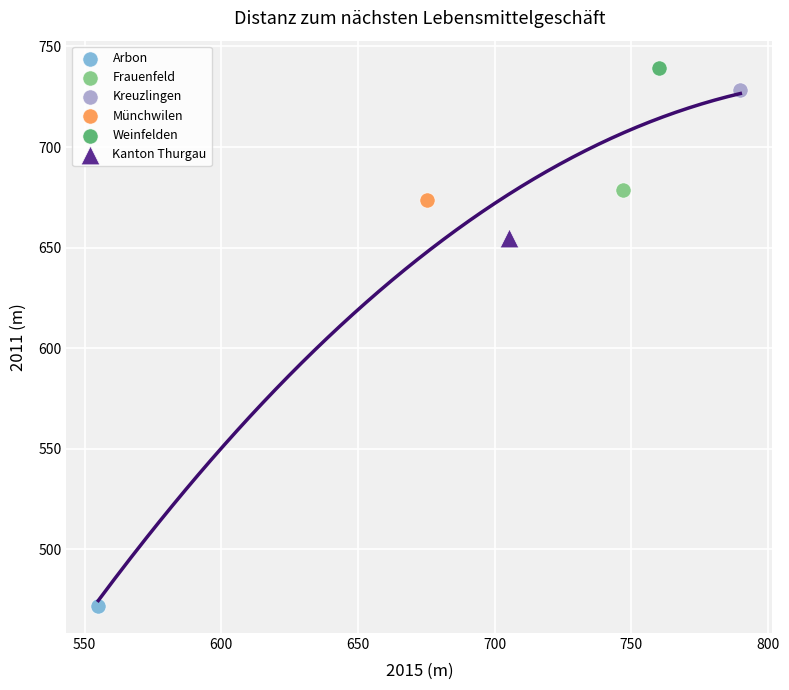

What are all the series names shown in the legend?

Arbon, Frauenfeld, Kreuzlingen, Münchwilen, Weinfelden, Kanton Thurgau